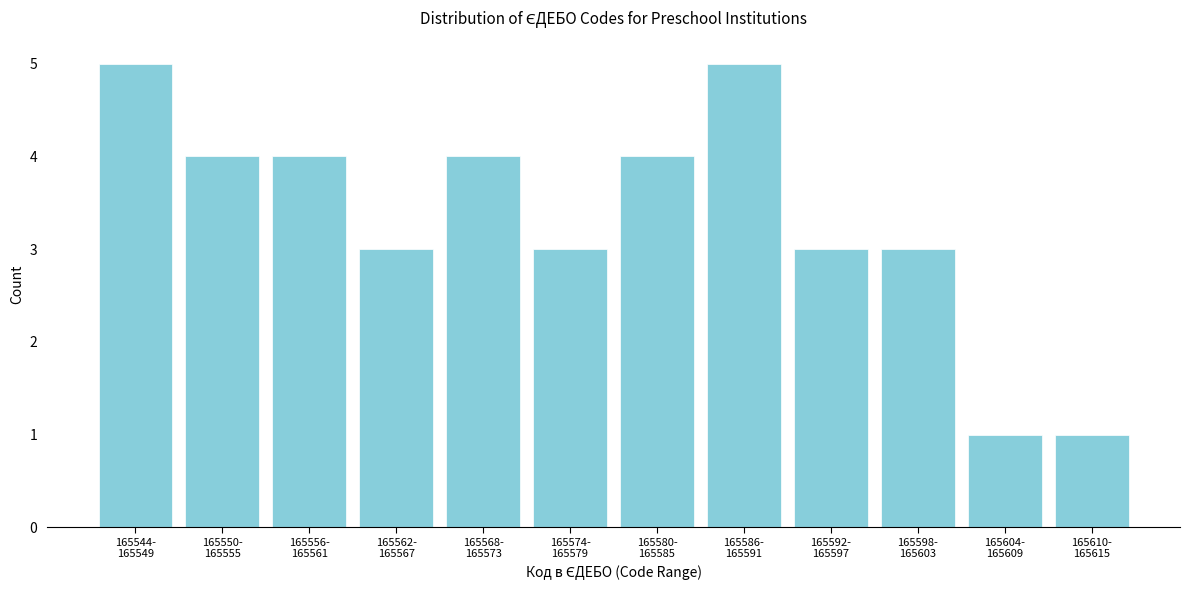

Reading right to left, list all the values displayed in this chart.

1	1	3	3	5	4	3	4	3	4	4	5